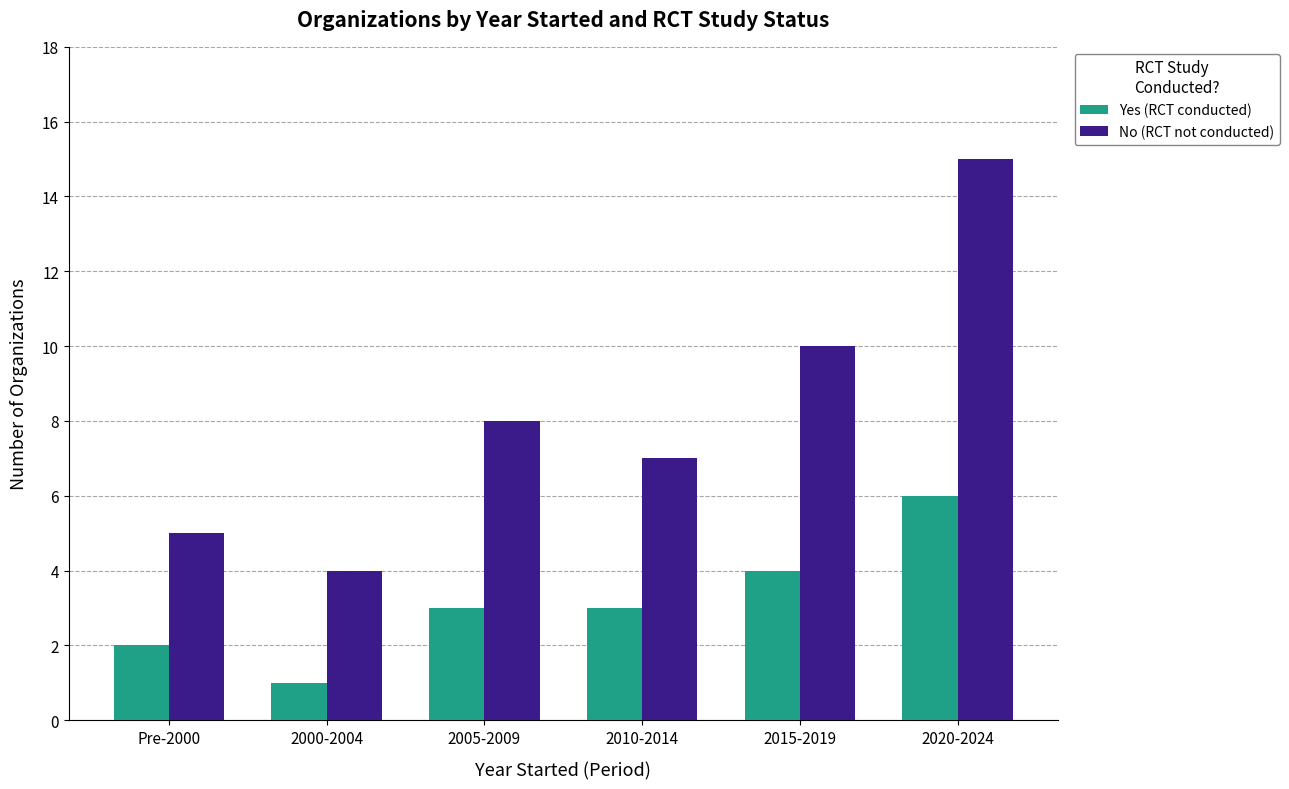

What is the average value of the Yes (RCT conducted) series?

3